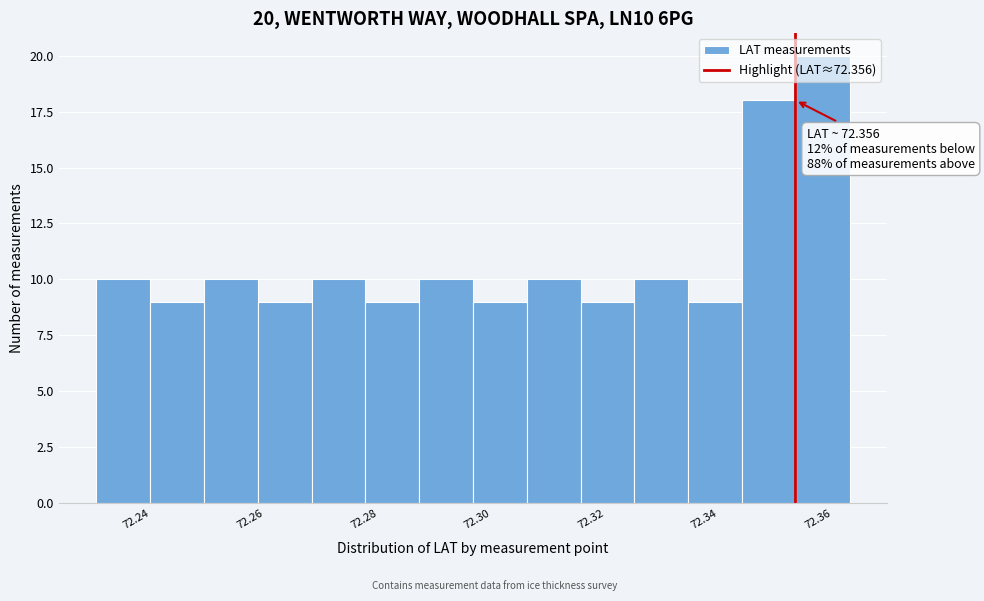

Which range on the x-axis has the tallest bar?

72.356 to 72.366